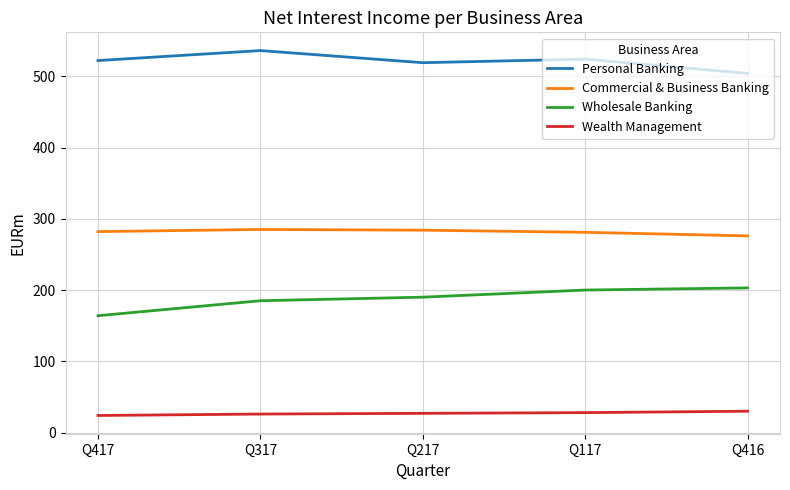

Rank the series by their maximum value, from lowest to highest.

Wealth Management, Wholesale Banking, Commercial & Business Banking, Personal Banking